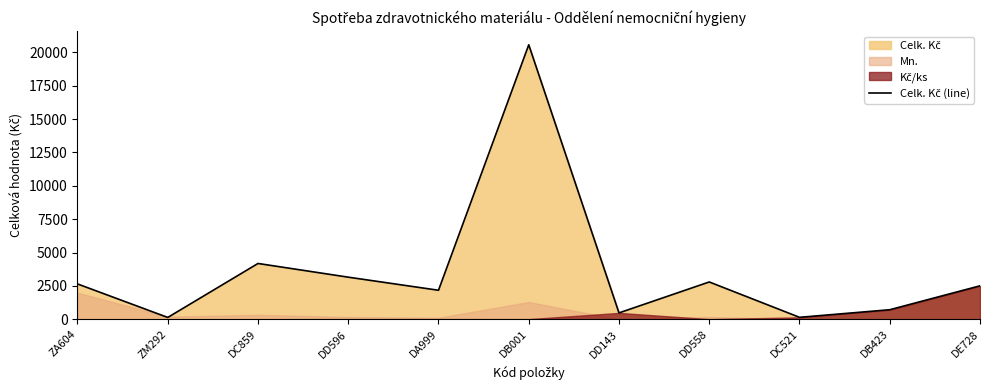

What position from the right is ZM292?

10